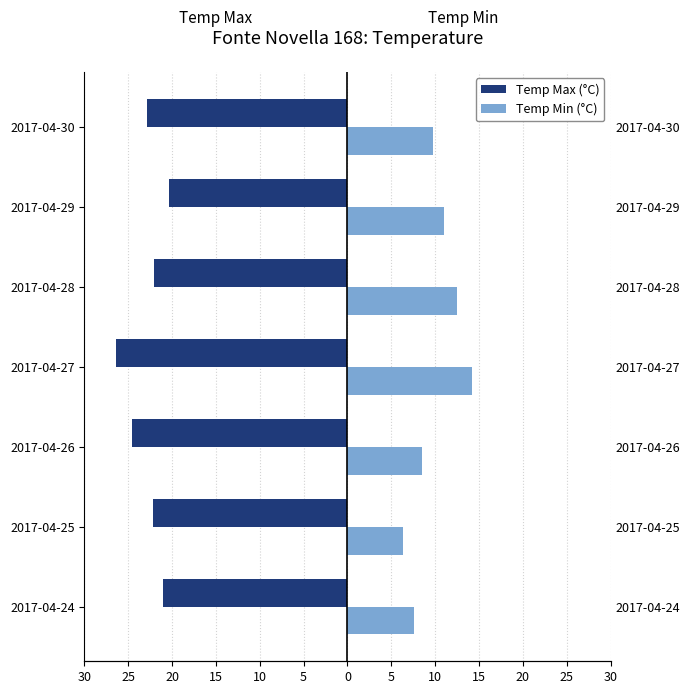

Which series changed the most between 2017-04-27 and 2017-04-28?

Temp Max (°C)